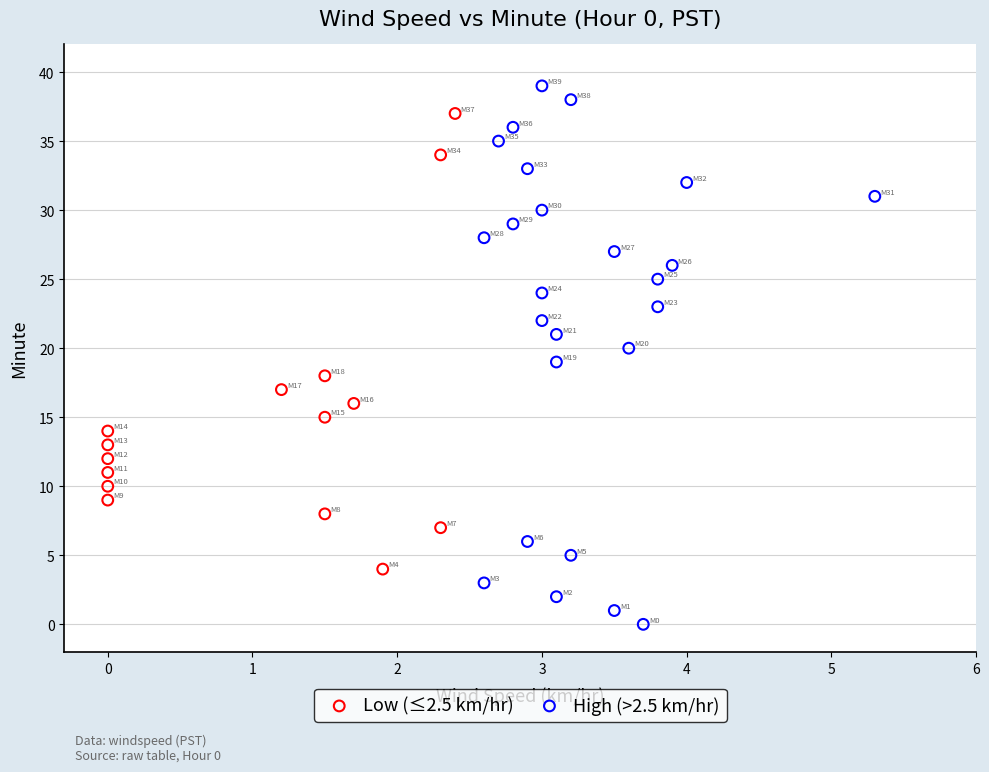

Which series reaches the maximum Y coordinate?

High (>2.5 km/hr)